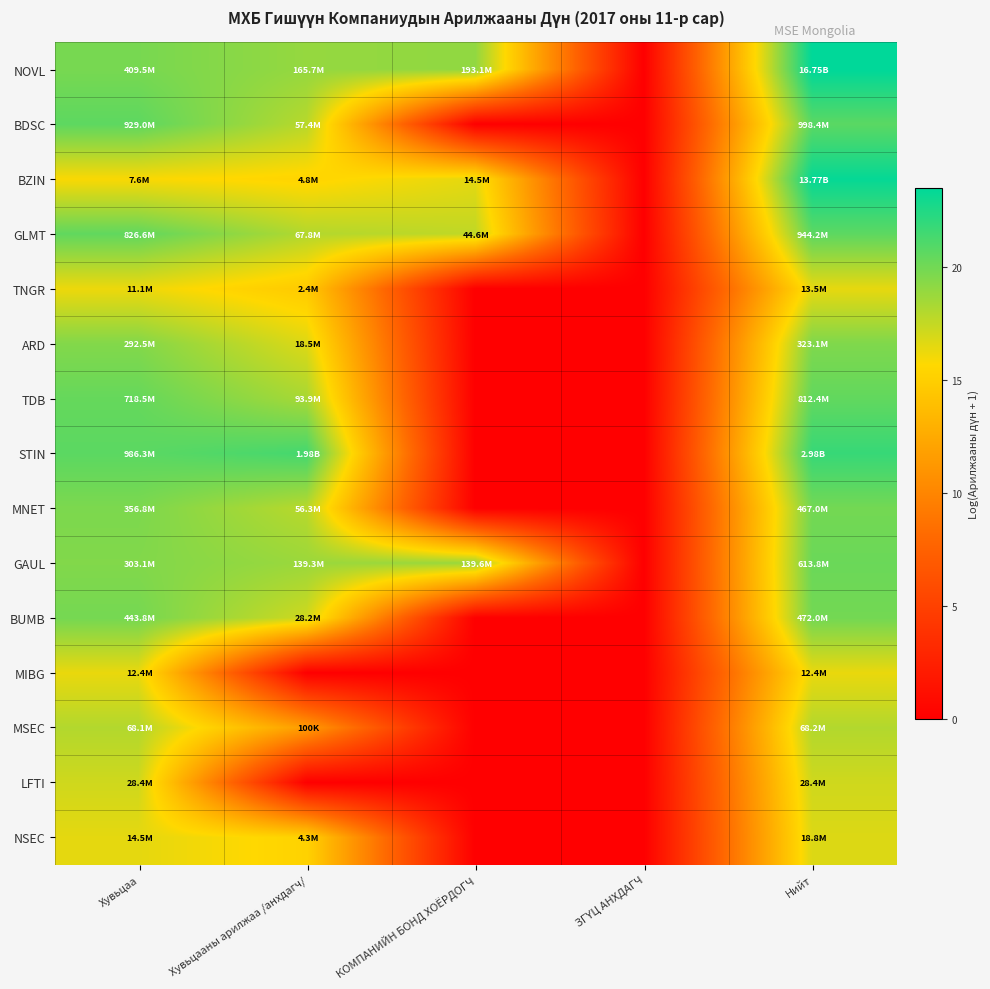

Reading right to left, list all the values displayed in this chart.

NOVL: Нийт=23.5	ЗГҮЦ АНХДАГЧ=0.0	КОМПАНИЙН БОНД ХОЁРДОГЧ=19.1	Хувьцааны арилжаа /анхдагч/=18.9	Хувьцаа=19.8
BDSC: Нийт=20.7	ЗГҮЦ АНХДАГЧ=0.0	КОМПАНИЙН БОНД ХОЁРДОГЧ=0.0	Хувьцааны арилжаа /анхдагч/=17.9	Хувьцаа=20.6
BZIN: Нийт=23.3	ЗГҮЦ АНХДАГЧ=0.0	КОМПАНИЙН БОНД ХОЁРДОГЧ=16.5	Хувьцааны арилжаа /анхдагч/=15.4	Хувьцаа=15.8
GLMT: Нийт=20.7	ЗГҮЦ АНХДАГЧ=0.0	КОМПАНИЙН БОНД ХОЁРДОГЧ=17.6	Хувьцааны арилжаа /анхдагч/=18.0	Хувьцаа=20.5
TNGR: Нийт=16.4	ЗГҮЦ АНХДАГЧ=0.0	КОМПАНИЙН БОНД ХОЁРДОГЧ=0.0	Хувьцааны арилжаа /анхдагч/=14.7	Хувьцаа=16.2
ARD: Нийт=19.6	ЗГҮЦ АНХДАГЧ=0.0	КОМПАНИЙН БОНД ХОЁРДОГЧ=0.0	Хувьцааны арилжаа /анхдагч/=16.7	Хувьцаа=19.5
TDB: Нийт=20.5	ЗГҮЦ АНХДАГЧ=0.0	КОМПАНИЙН БОНД ХОЁРДОГЧ=0.0	Хувьцааны арилжаа /анхдагч/=18.4	Хувьцаа=20.4
STIN: Нийт=21.8	ЗГҮЦ АНХДАГЧ=0.0	КОМПАНИЙН БОНД ХОЁРДОГЧ=0.0	Хувьцааны арилжаа /анхдагч/=21.4	Хувьцаа=20.7
MNET: Нийт=20.0	ЗГҮЦ АНХДАГЧ=0.0	КОМПАНИЙН БОНД ХОЁРДОГЧ=0.0	Хувьцааны арилжаа /анхдагч/=17.8	Хувьцаа=19.7
GAUL: Нийт=20.2	ЗГҮЦ АНХДАГЧ=0.0	КОМПАНИЙН БОНД ХОЁРДОГЧ=18.8	Хувьцааны арилжаа /анхдагч/=18.8	Хувьцаа=19.5
BUMB: Нийт=20.0	ЗГҮЦ АНХДАГЧ=0.0	КОМПАНИЙН БОНД ХОЁРДОГЧ=0.0	Хувьцааны арилжаа /анхдагч/=17.2	Хувьцаа=19.9
MIBG: Нийт=16.3	ЗГҮЦ АНХДАГЧ=0.0	КОМПАНИЙН БОНД ХОЁРДОГЧ=0.0	Хувьцааны арилжаа /анхдагч/=0.0	Хувьцаа=16.3
MSEC: Нийт=18.0	ЗГҮЦ АНХДАГЧ=0.0	КОМПАНИЙН БОНД ХОЁРДОГЧ=0.0	Хувьцааны арилжаа /анхдагч/=11.5	Хувьцаа=18.0
LFTI: Нийт=17.2	ЗГҮЦ АНХДАГЧ=0.0	КОМПАНИЙН БОНД ХОЁРДОГЧ=0.0	Хувьцааны арилжаа /анхдагч/=0.0	Хувьцаа=17.2
NSEC: Нийт=16.7	ЗГҮЦ АНХДАГЧ=0.0	КОМПАНИЙН БОНД ХОЁРДОГЧ=0.0	Хувьцааны арилжаа /анхдагч/=15.3	Хувьцаа=16.5